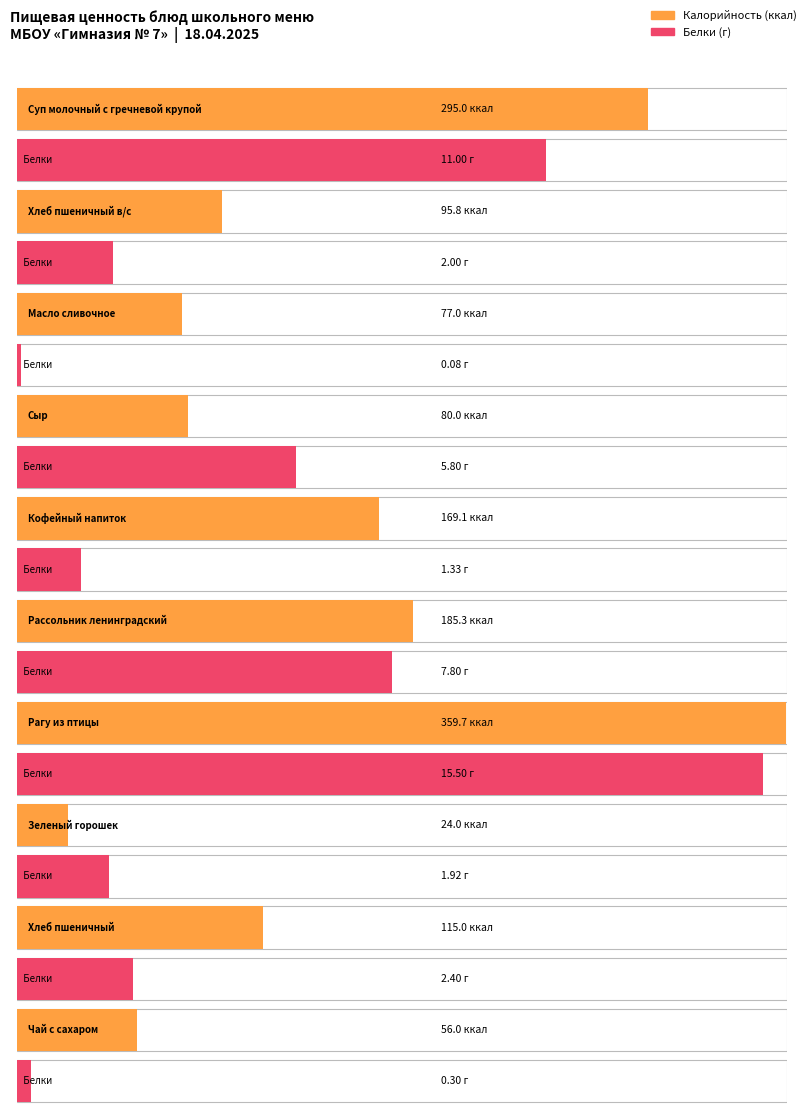

Between Масло сливочное and Рагу из птицы, which series saw the biggest shift?

Калорийность